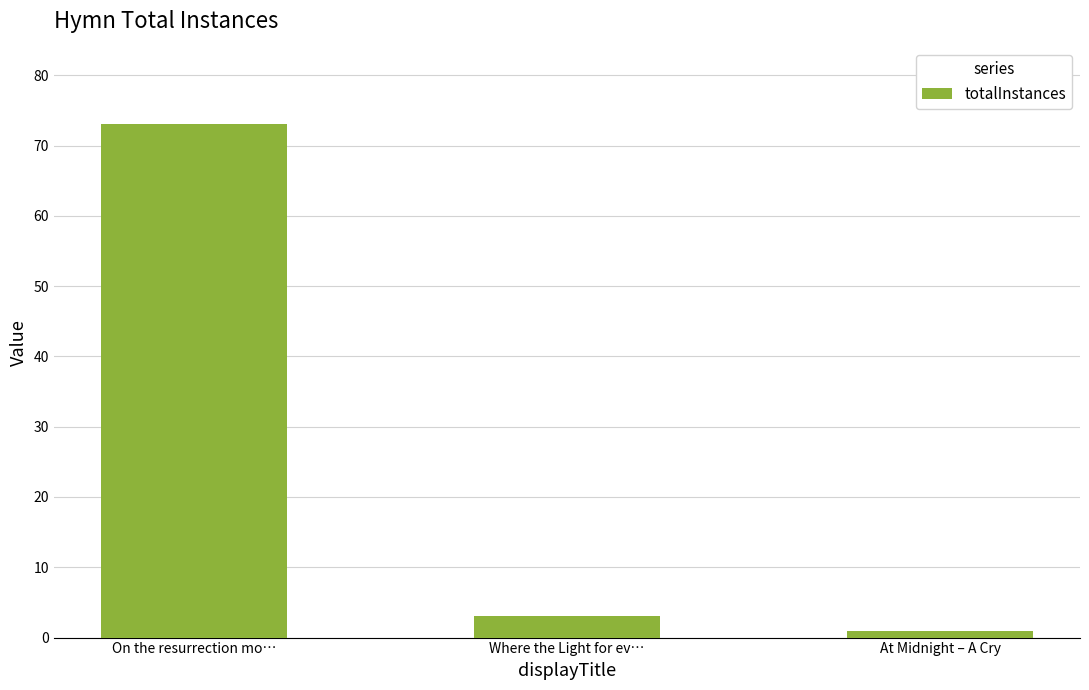

Rank the categories by value from highest to lowest.

On the resurrection mo…, Where the Light for ev…, At Midnight – A Cry